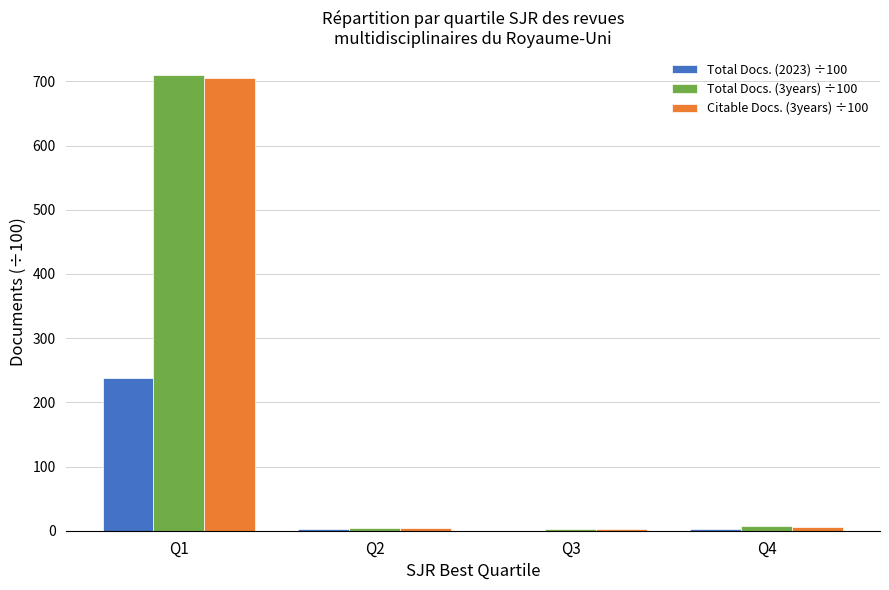

What is the average value of the Total Docs. (2023) ÷100 series?

60.8